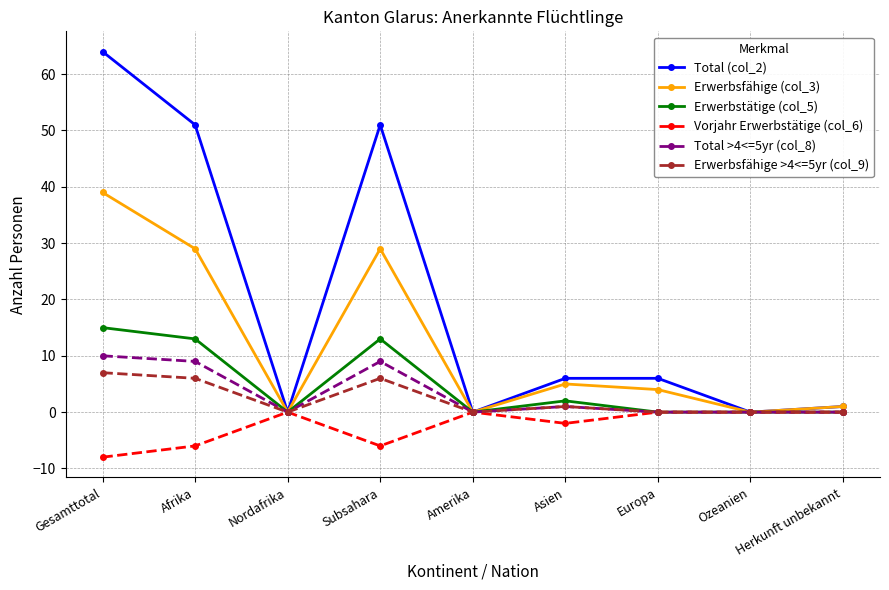

What is the difference between the highest and lowest values at Subsahara?

57